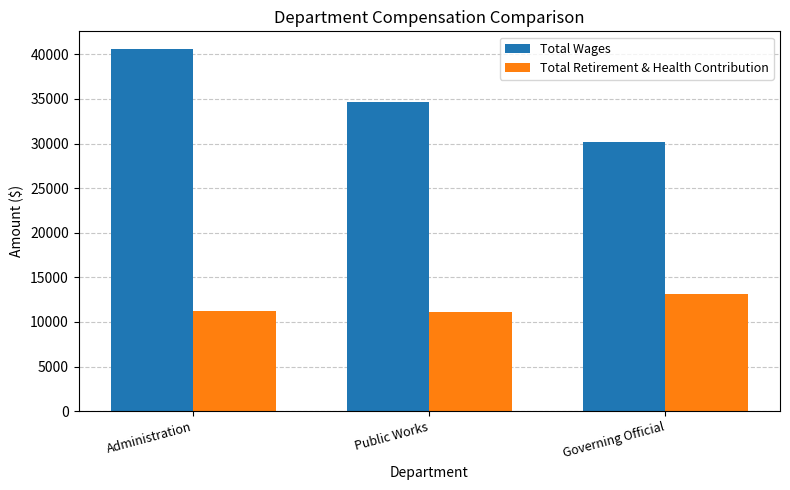

At which category does the chart reach its peak across all series?

Administration